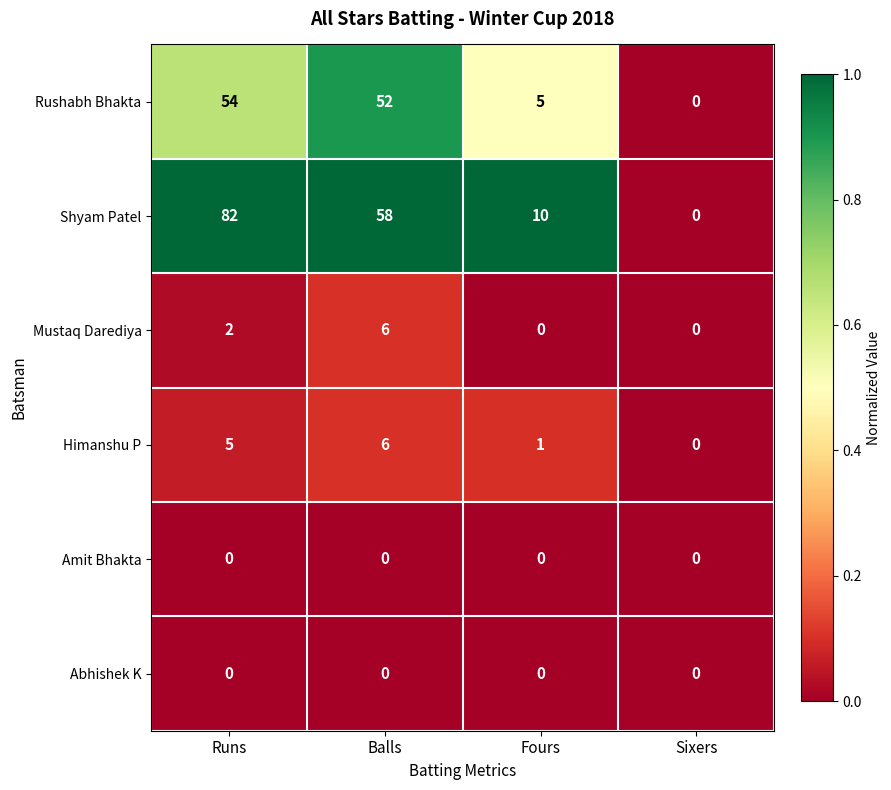

Read the Shyam Patel value at Fours, to the nearest 10.

10